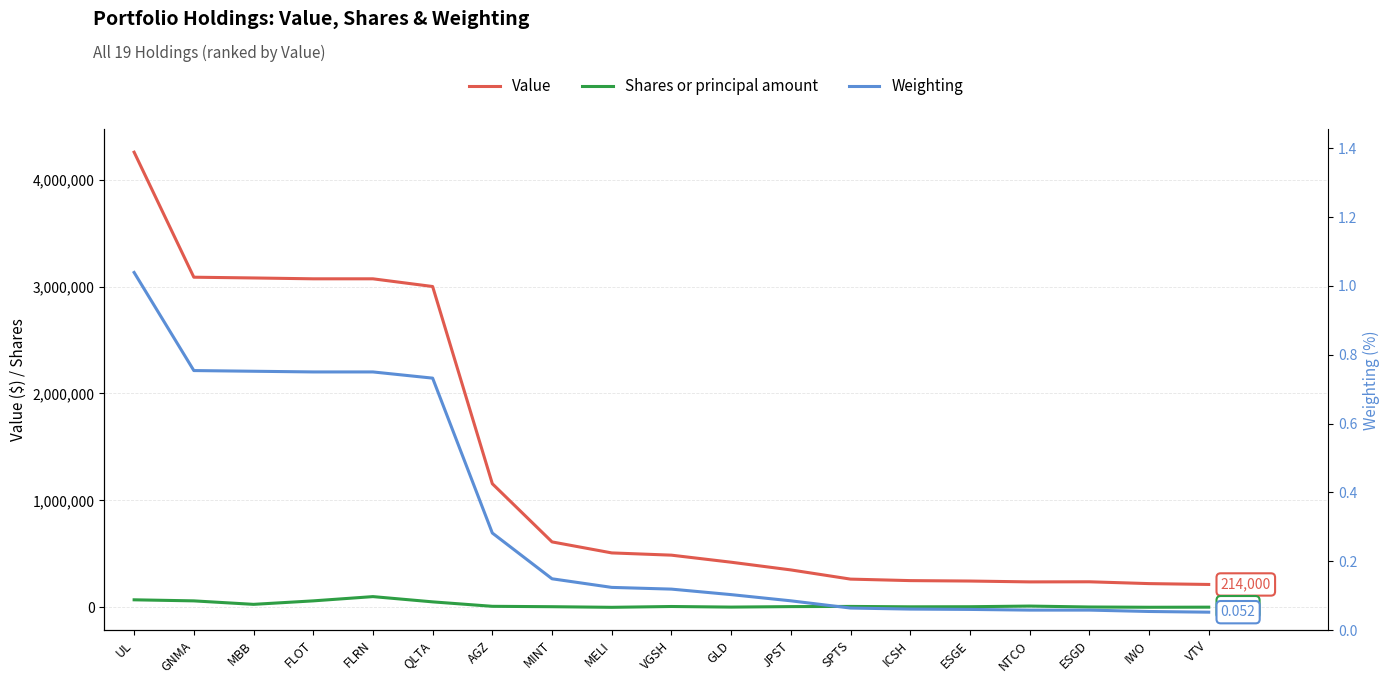

What is the minimum value for Weighting?

0.1